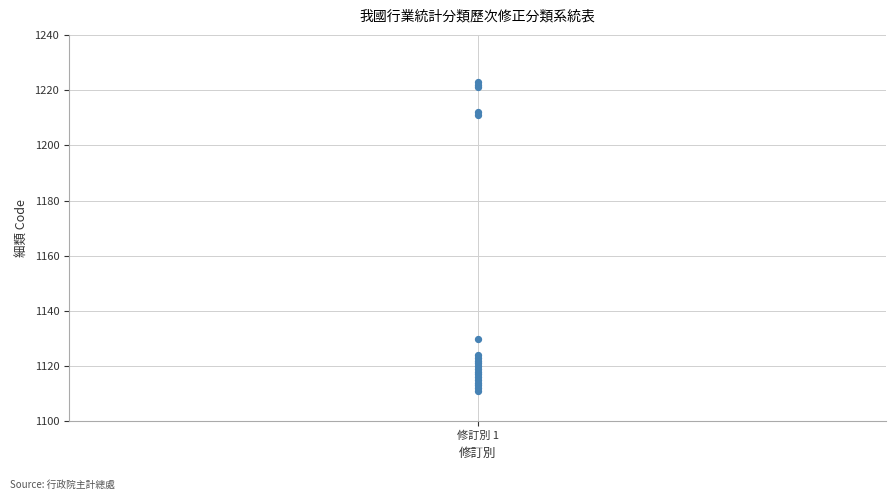

What Y value in the scatter plot is closest to 1167?

1130